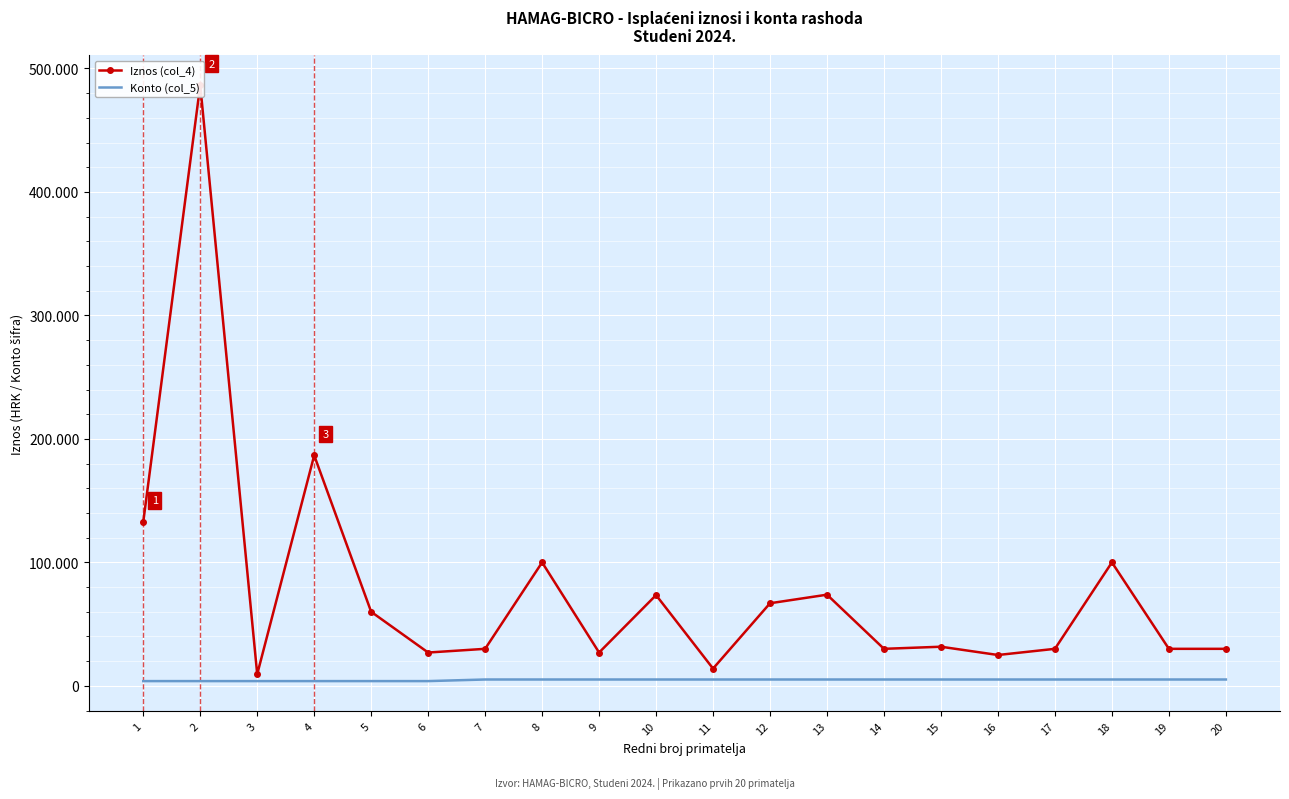

The Iznos (col_4) series shows 132722.8 at 1. True or false?

True